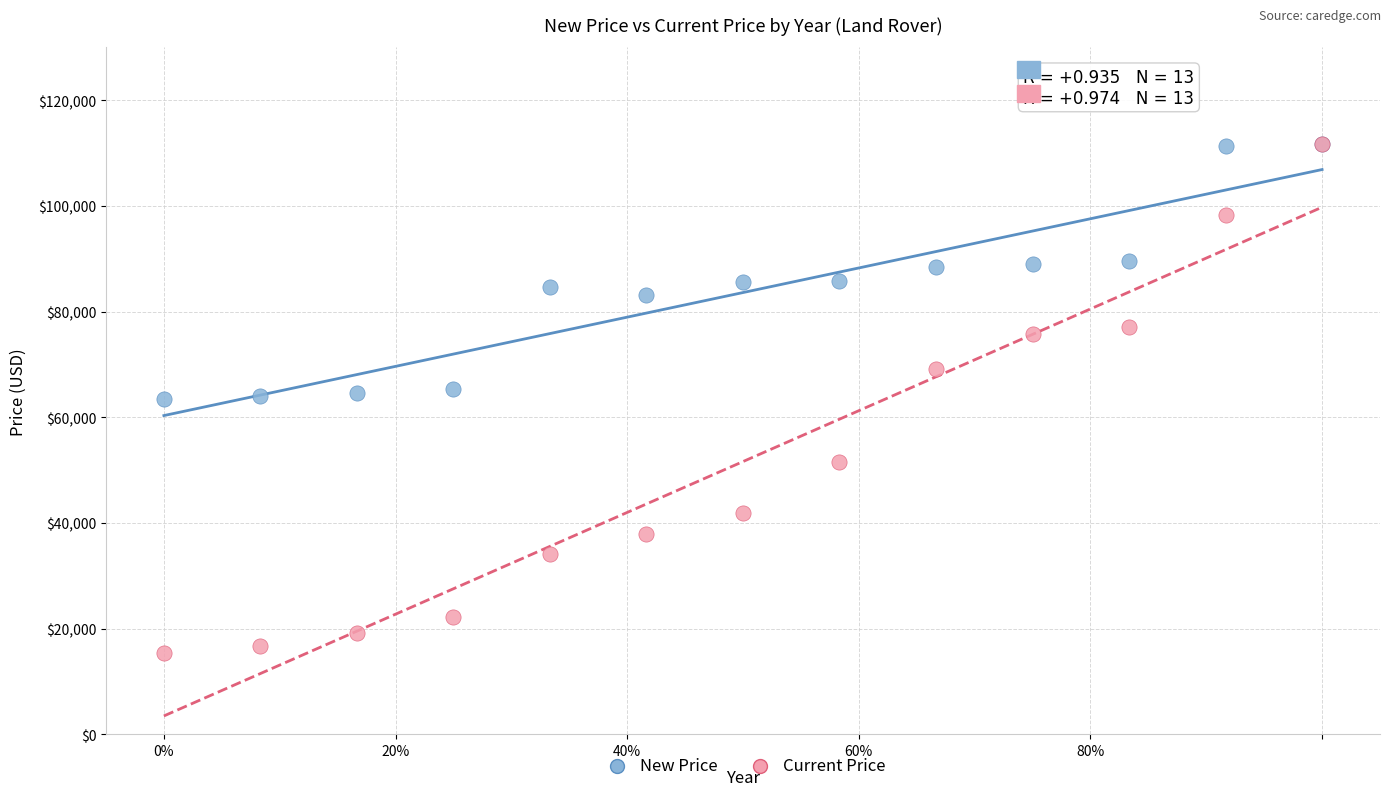

Which series reaches the minimum Y coordinate?

Current Price